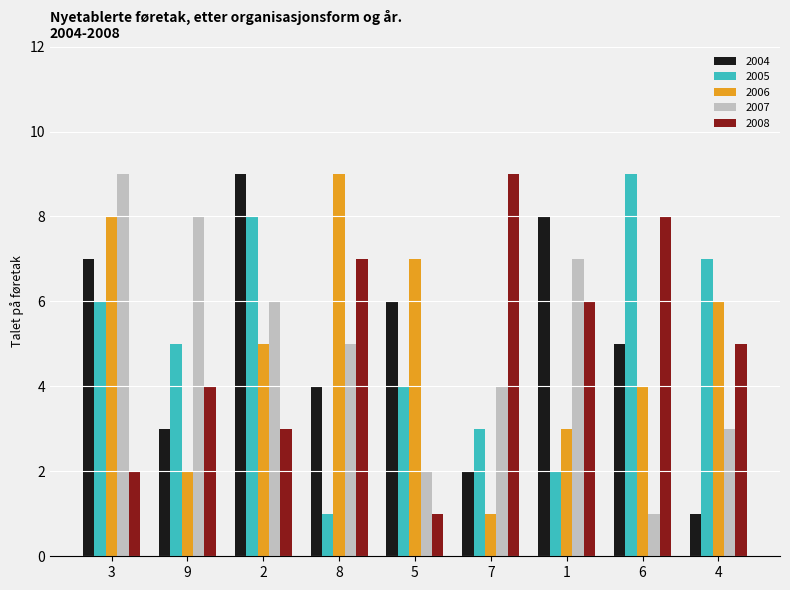

At 4, list the series in order from smallest to largest.

2004, 2007, 2008, 2006, 2005